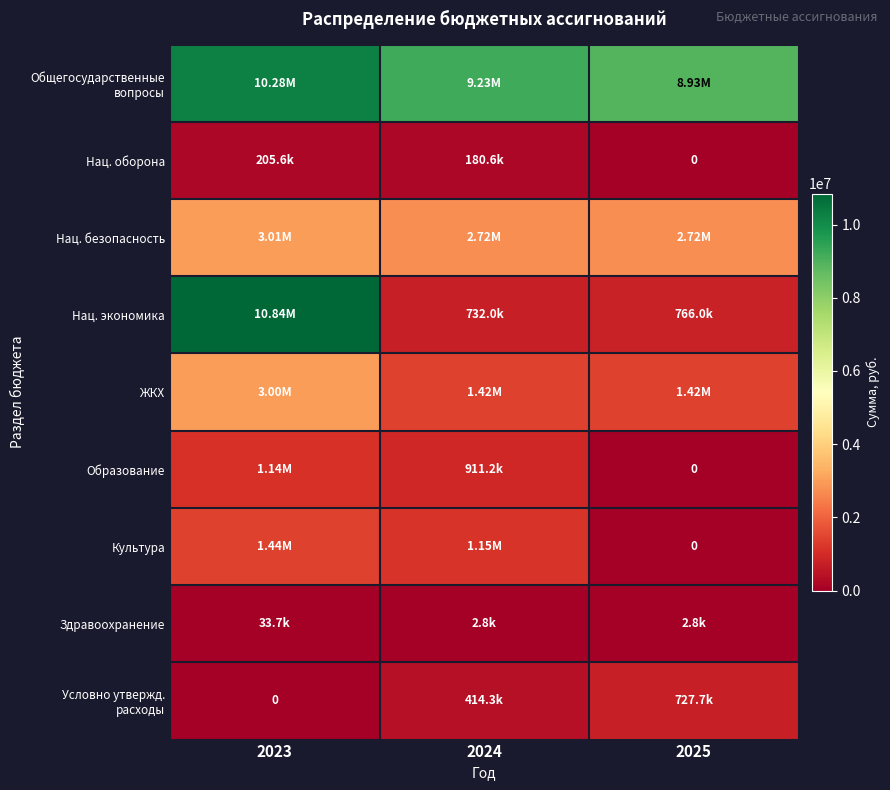

What is the average value of the Образование series?

683382.5